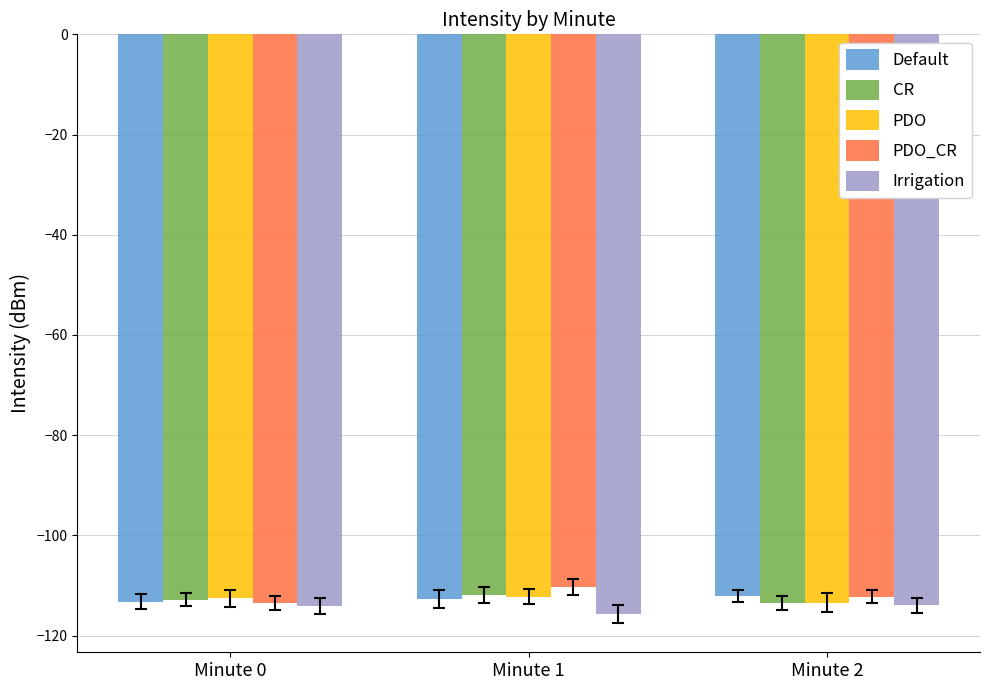

What is the difference between the highest and lowest values at Minute 1?

5.4